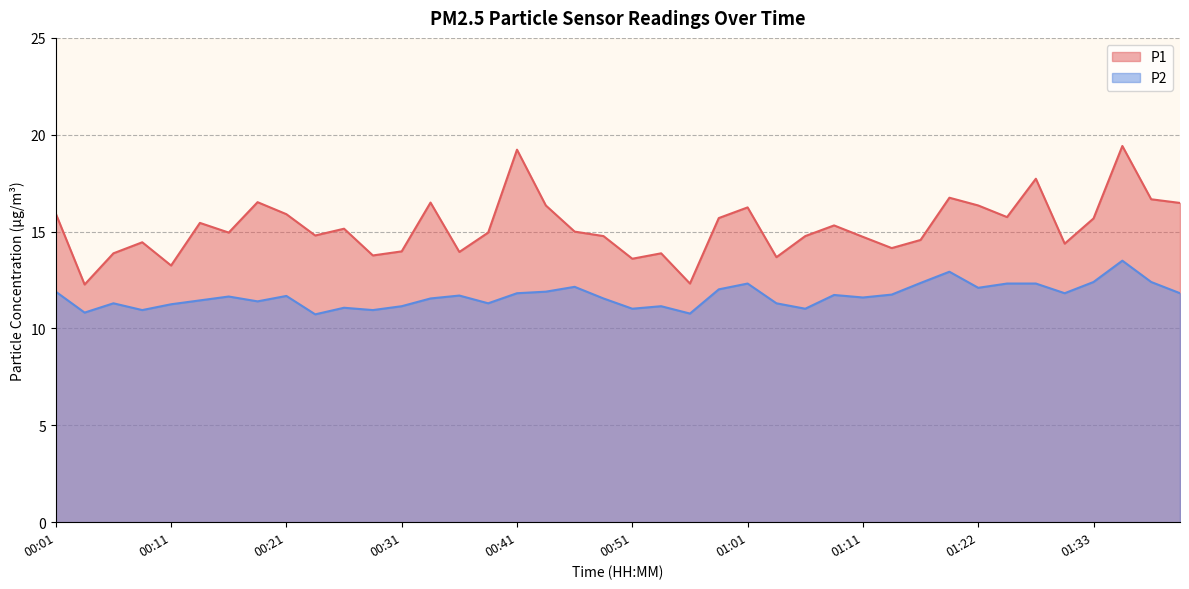

What is the difference between the P2 values at 00:46 and 00:01?

0.2